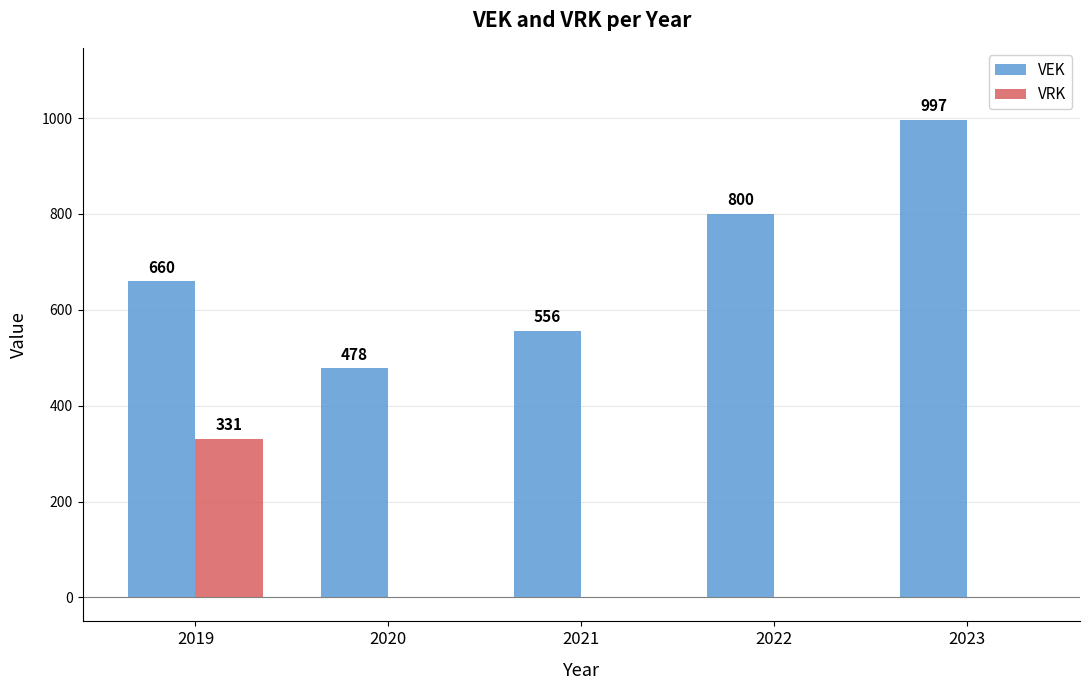

At which category is the sum across all series the highest?

2023